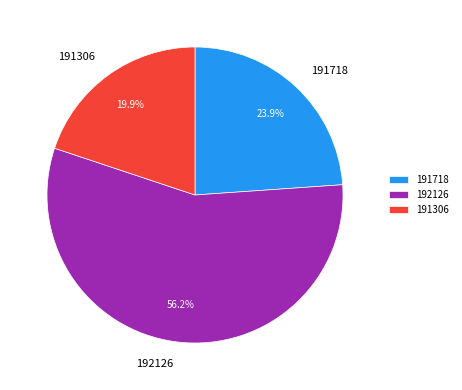

Does 191306 account for over 50% of the chart?

No